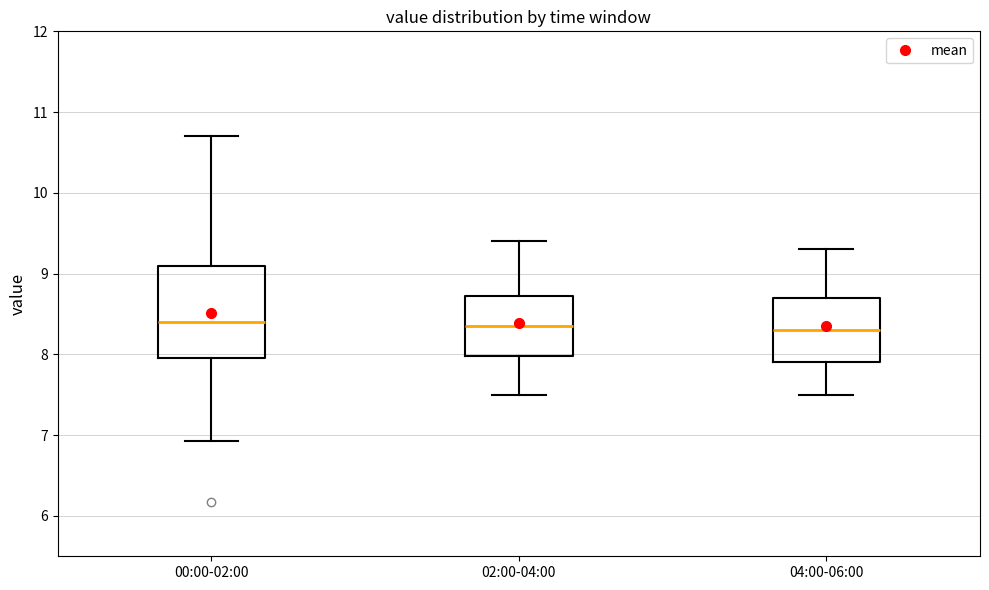

Which box is the tallest, from its lower edge to its upper edge?

00:00-02:00